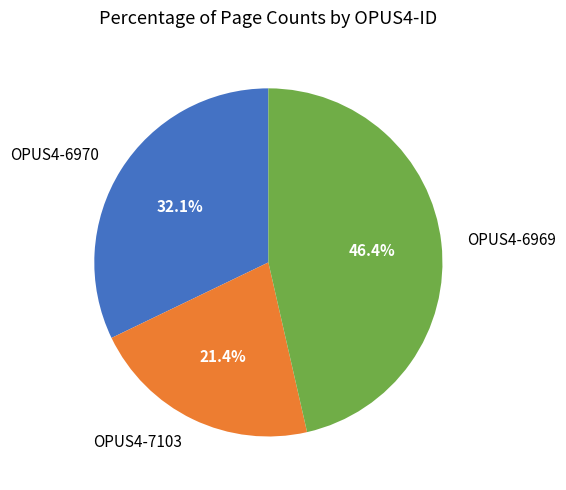

Approximately how many times larger is the value at OPUS4-7103 compared to OPUS4-6970?

0.7